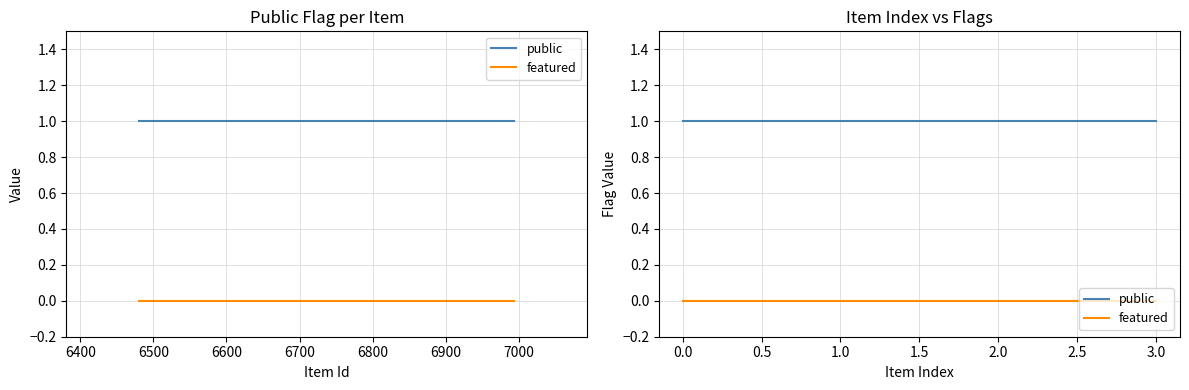

True or false: featured has more than 2 points higher than both neighbors.

False